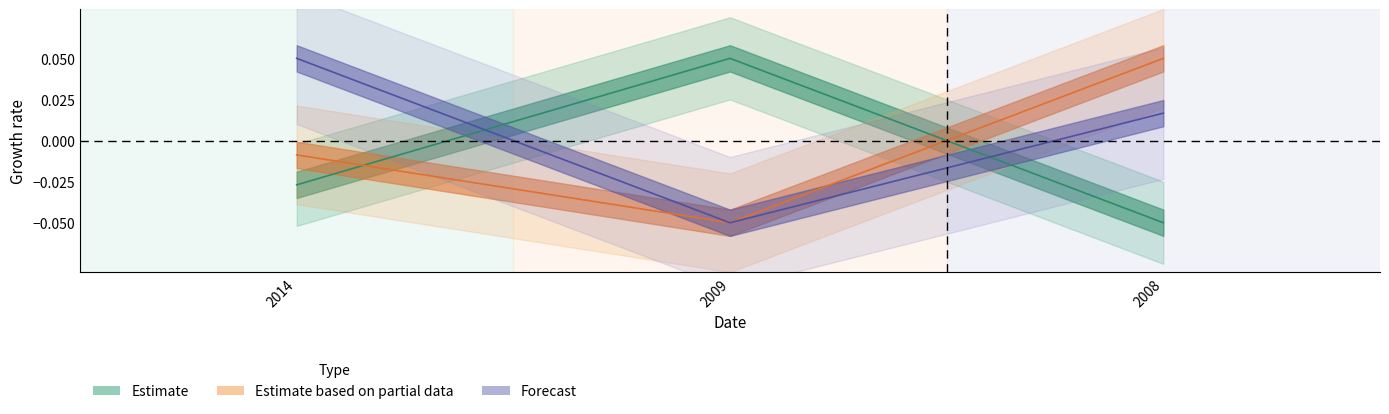

List the labels in order of ekL value, largest first.

2008, 2014, 2009